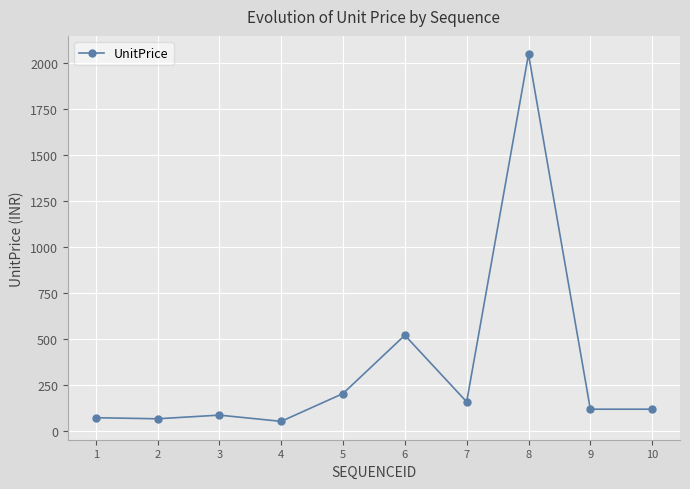

What is the value of the 2nd point from the left?

67.9